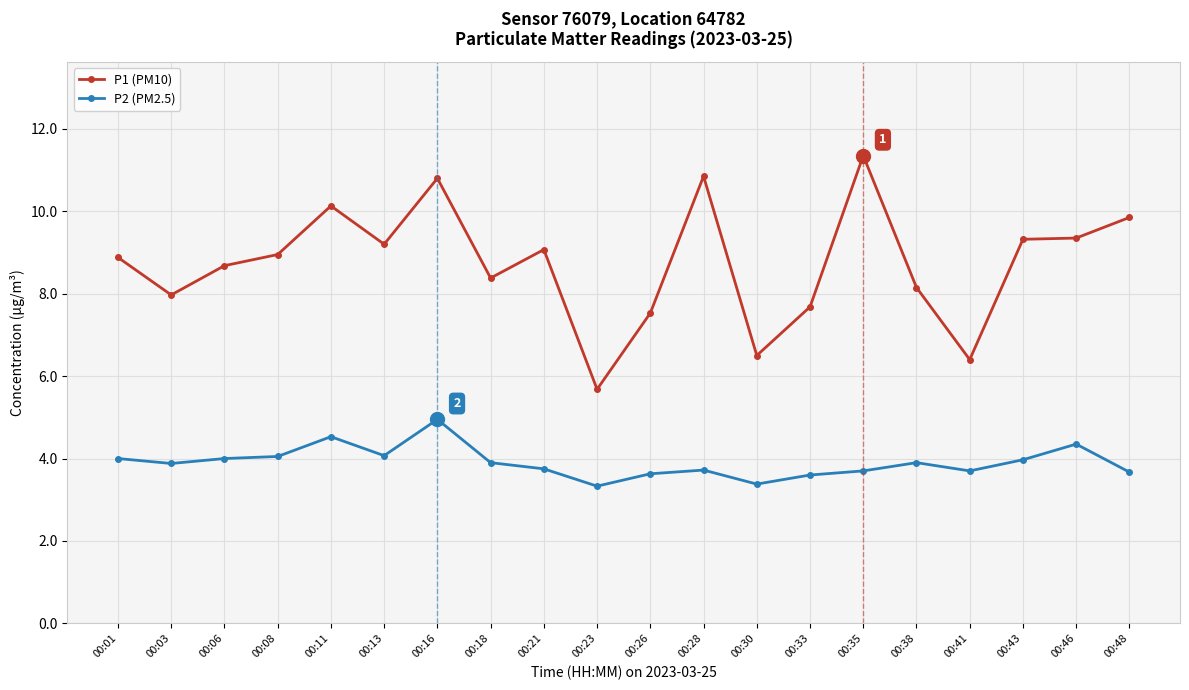

What is the sum of all P2 (PM2.5) values?

78.1